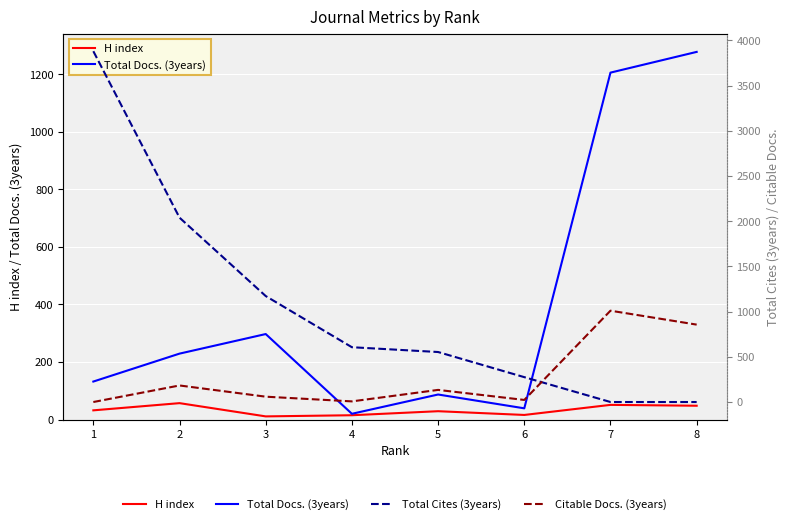

True or false: H index and Citable Docs. (3years) intersect in this chart.

True